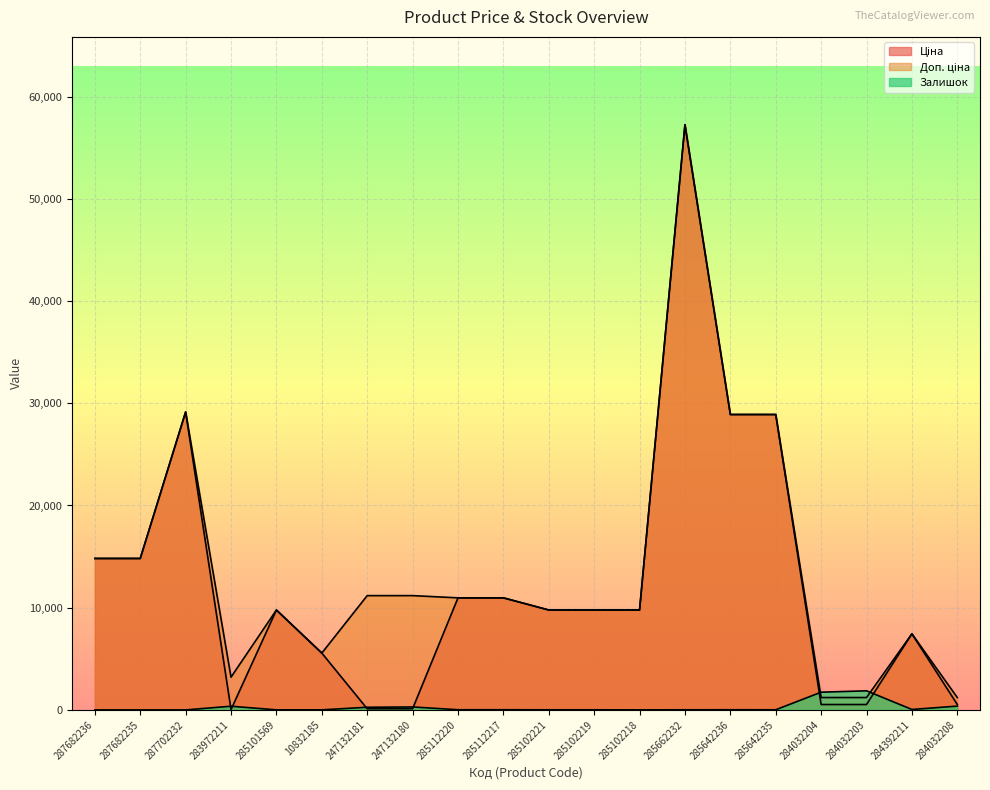

At which category is the sum across all series the highest?

285662232